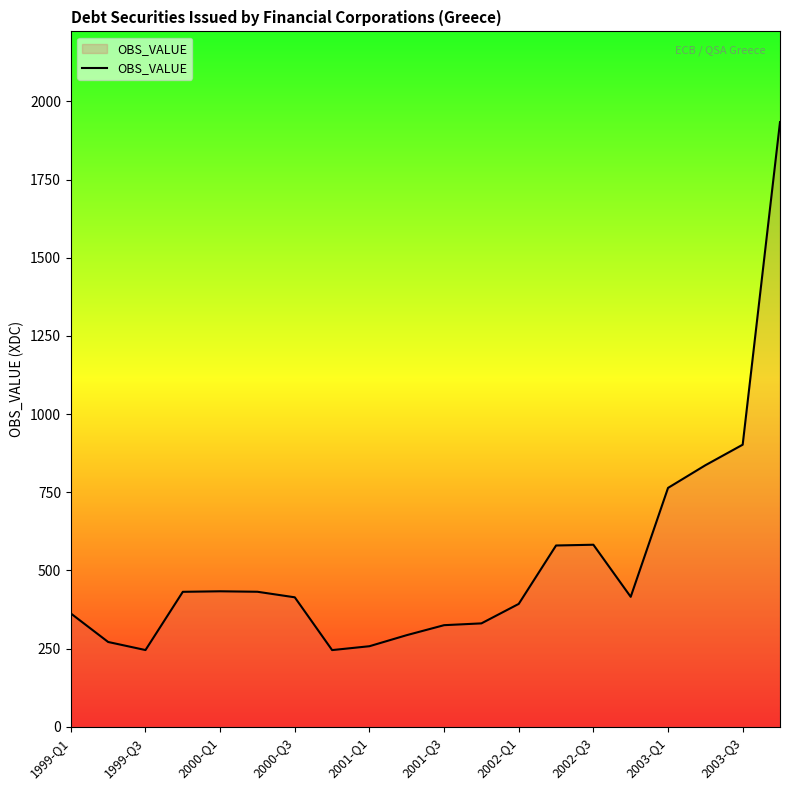

What is the difference between the maximum and minimum values?

1688.7